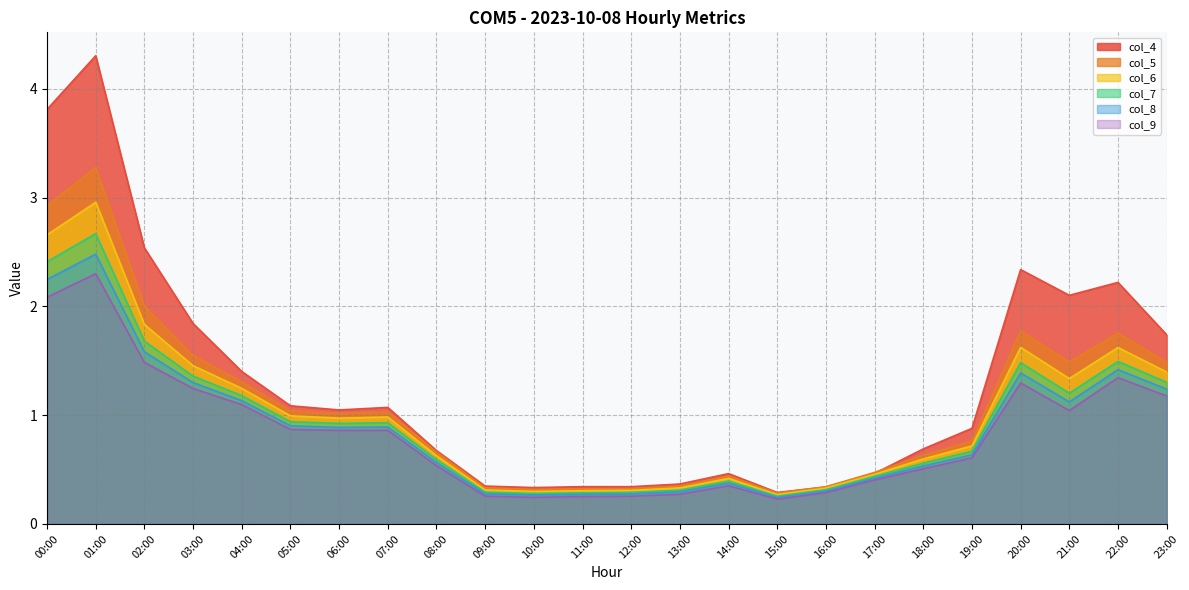

What is the spread (max minus min) of values at 22:00?

0.9